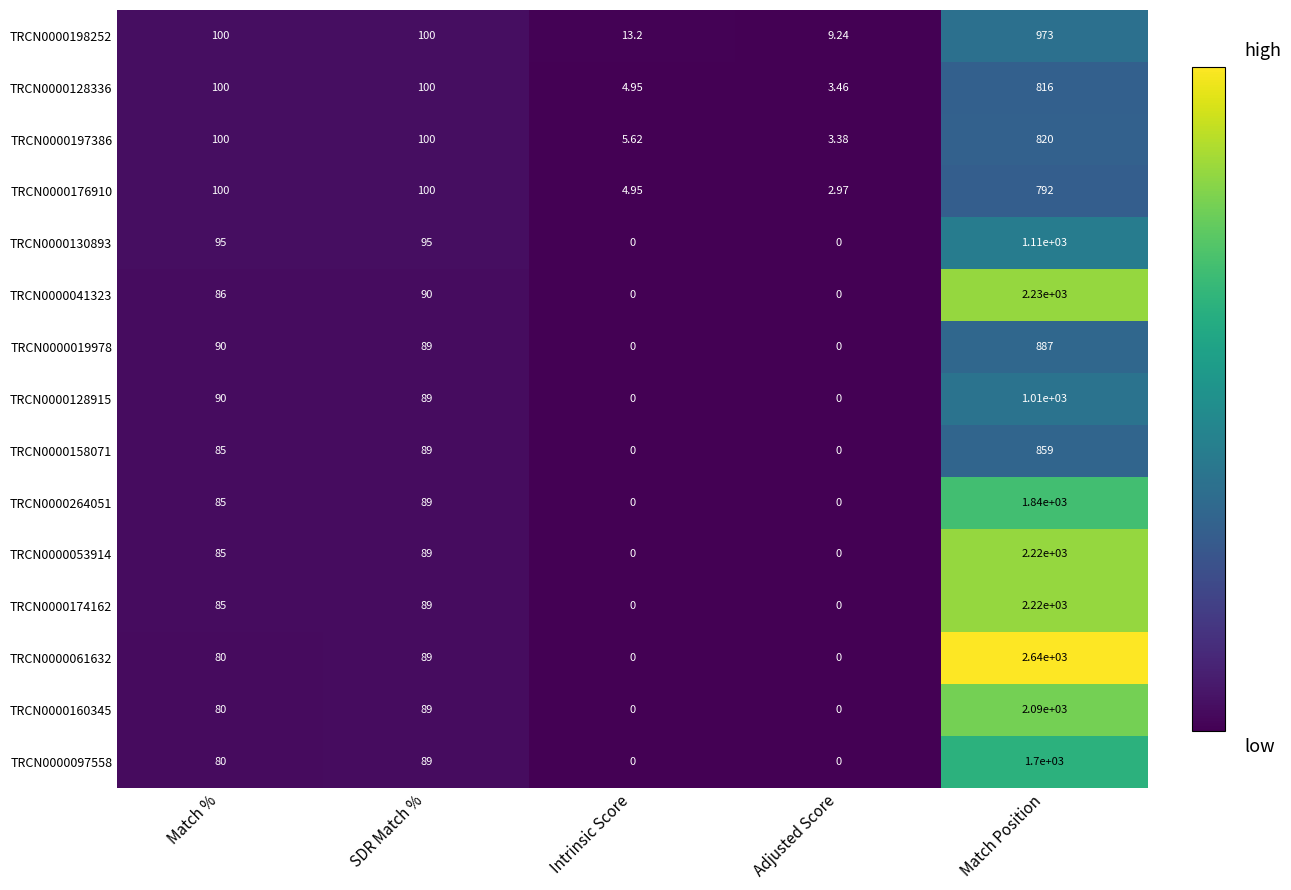

Where does the TRCN0000019978 series first go above 89?

Match %